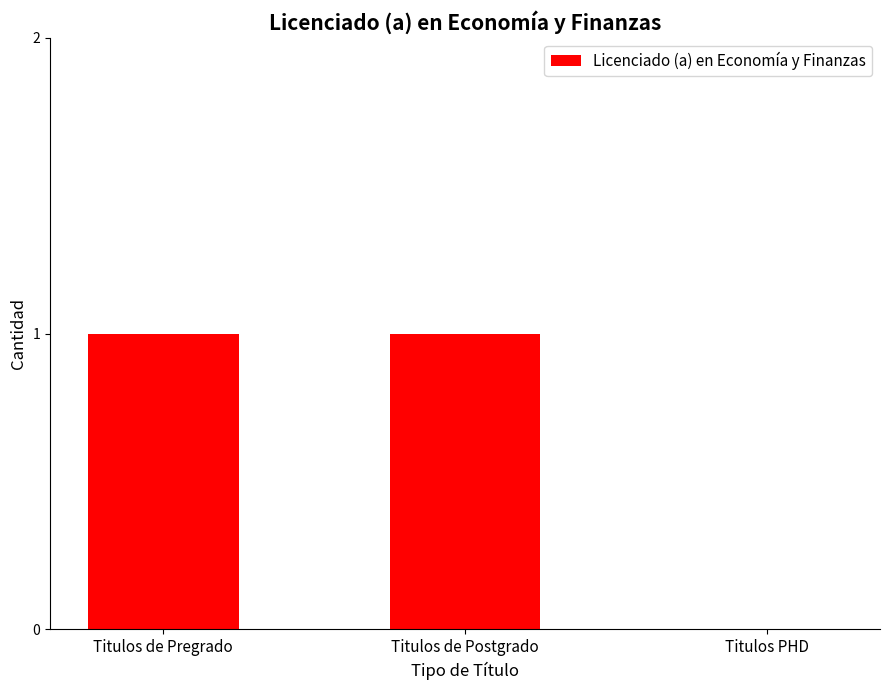

Count the values in the range 0 to 1.

3